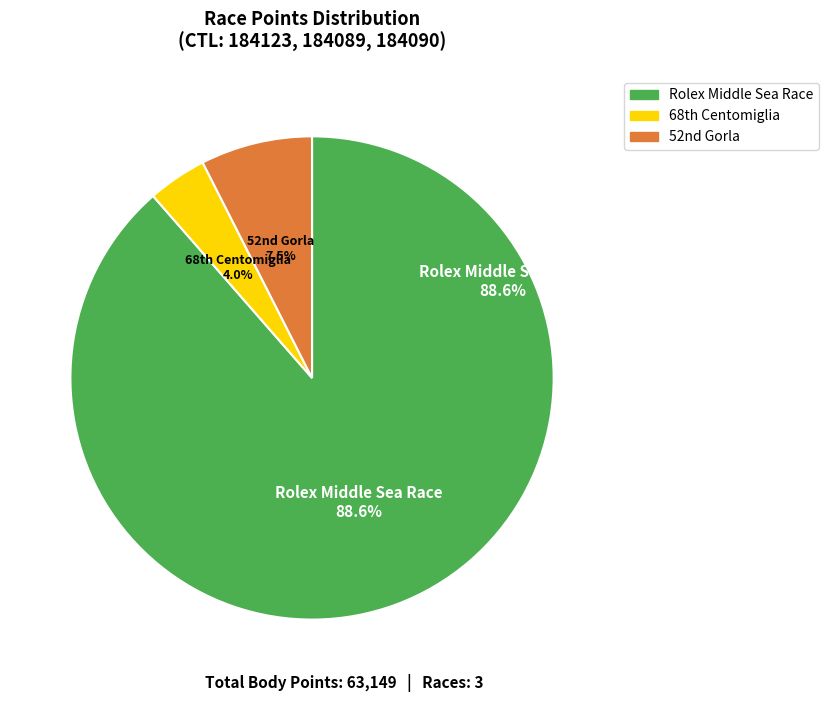

True or false: 184123 accounts for 89% of the total.

True